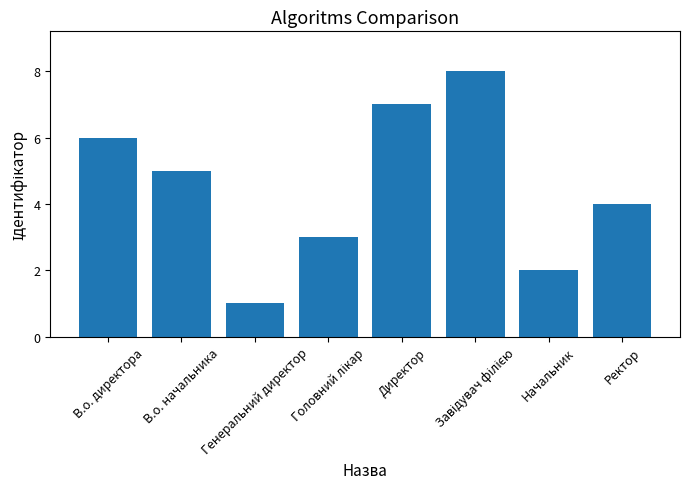

How many data points are less than 5?

4